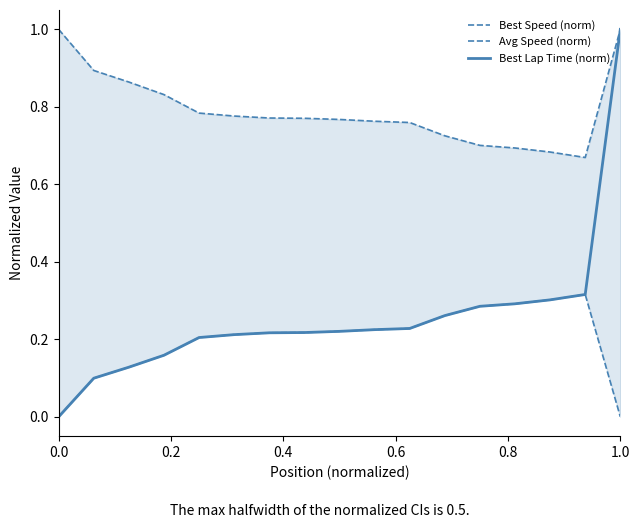

What are all the series names shown in the legend?

Best Speed (norm), Avg Speed (norm), Best Lap Time (norm)